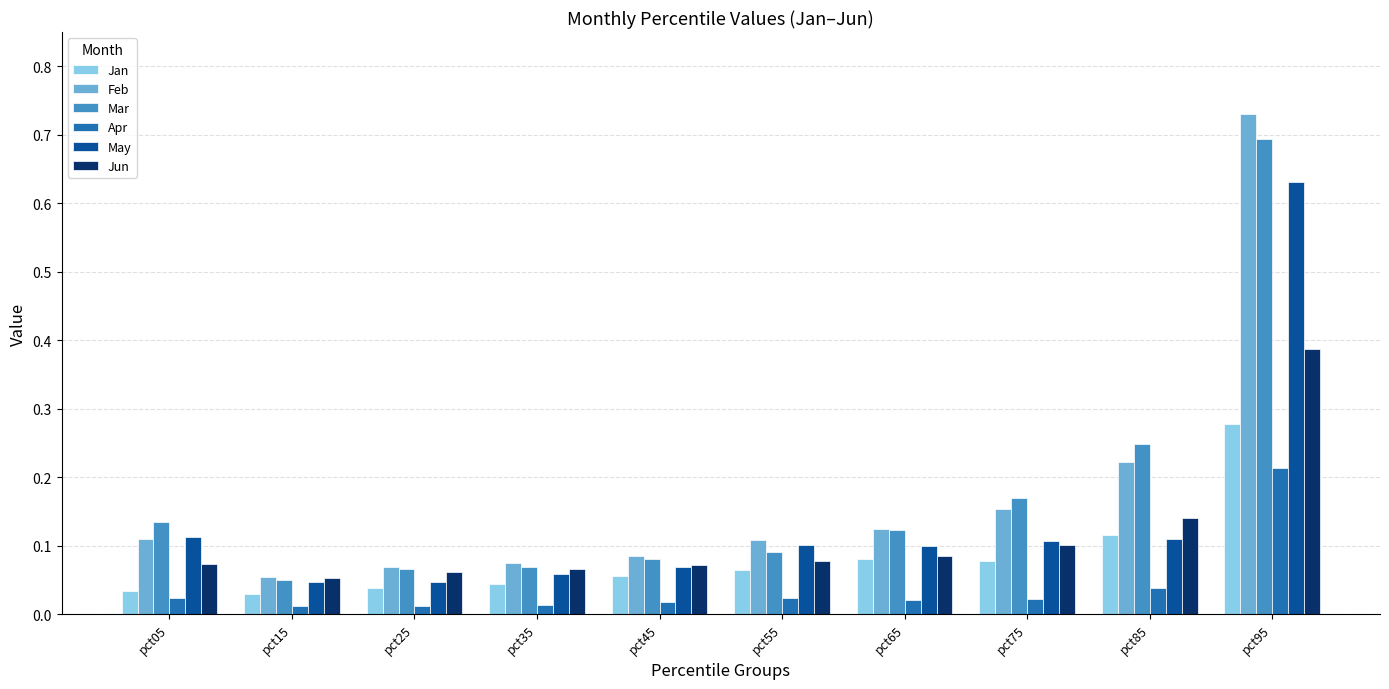

Which series has the widest spread of values?

Feb